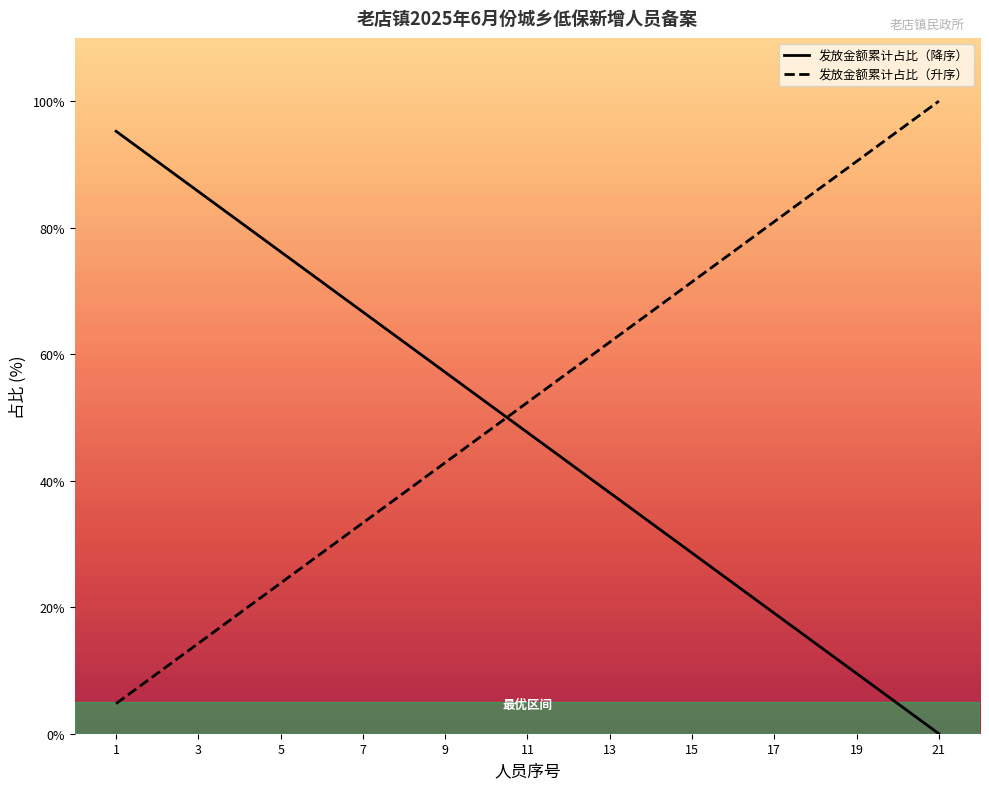

Which series has the largest total across all categories?

发放金额累计占比（升序）